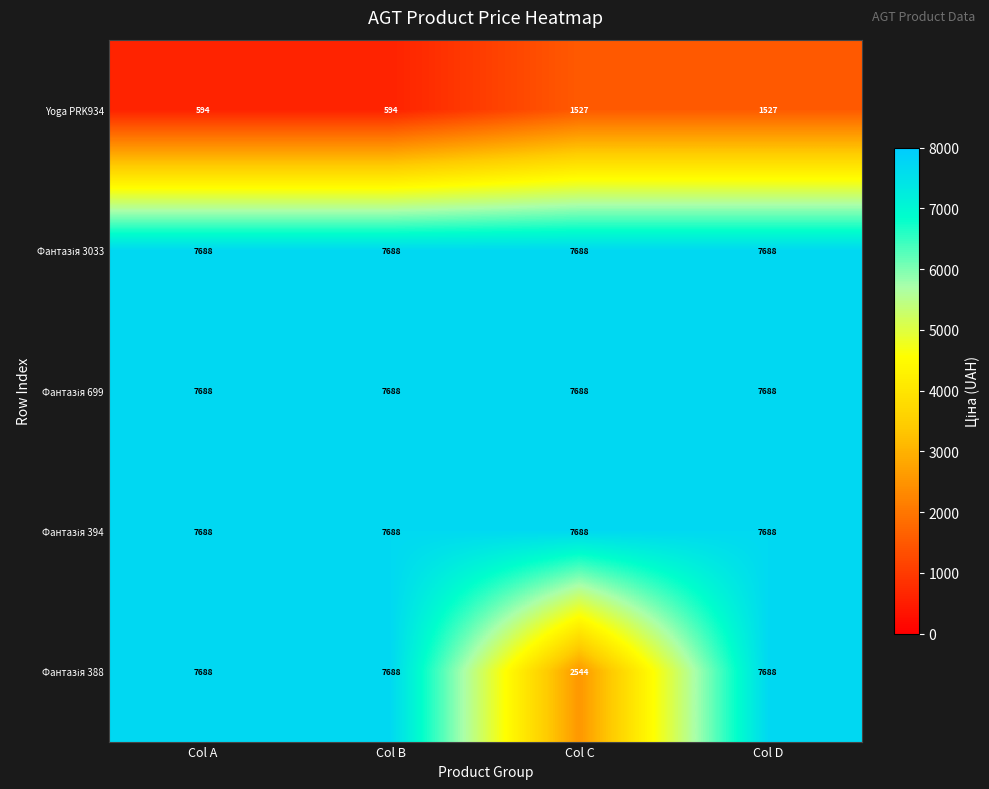

The value of Yoga PRK934 at Col B is 914. True or false?

False